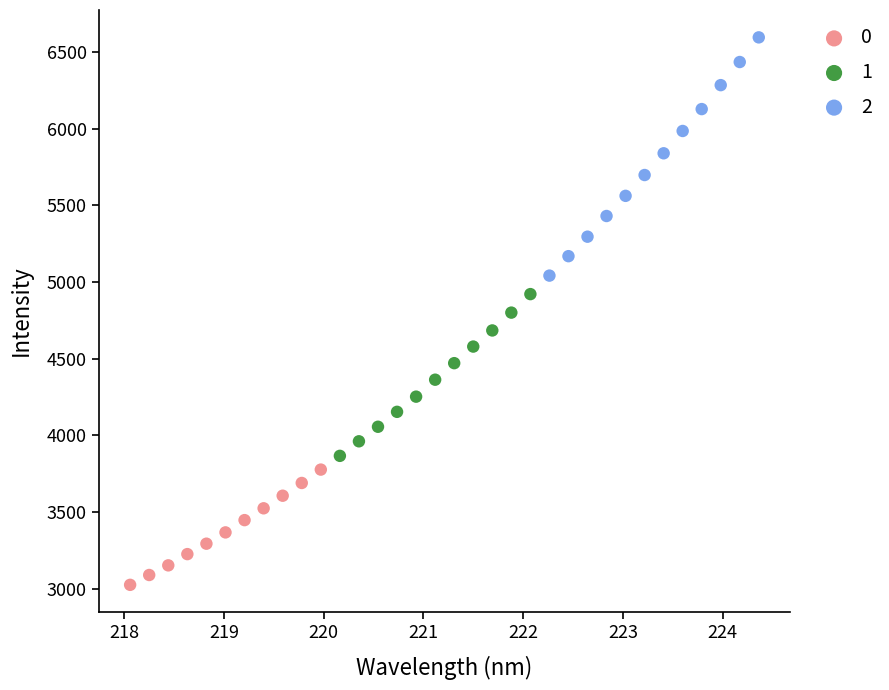

Which series has the largest Y range (max minus min)?

2